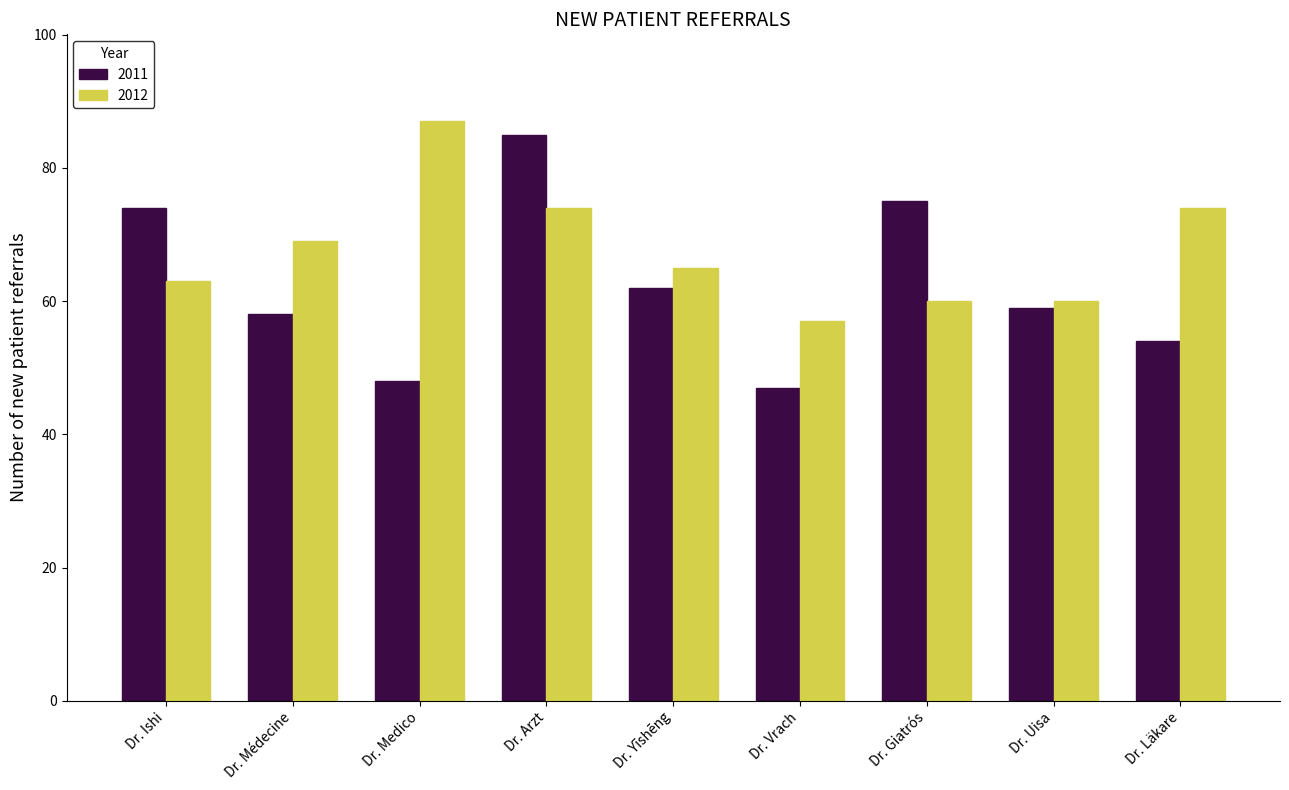

What is the difference between the maximum and second lowest values in the 2012 series?

27